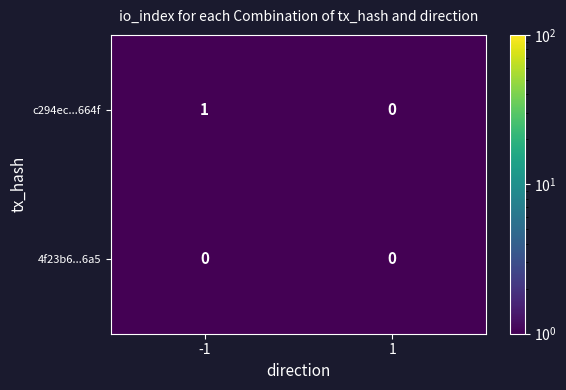

Reading left to right, extract all data points from this chart.

c294ec...664f: -1=1	1=0
4f23b6...6a5: -1=0	1=0